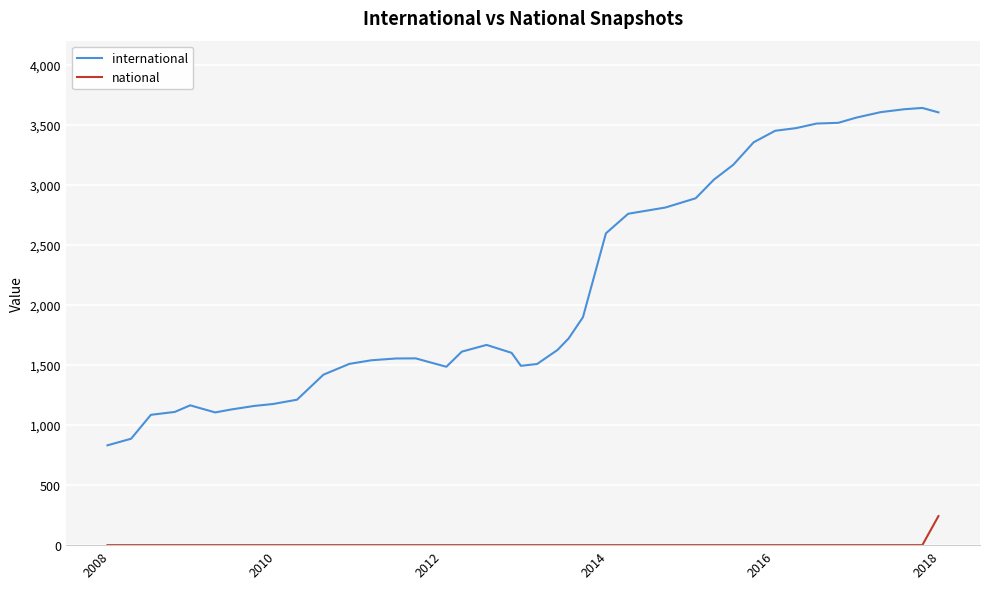

What is the sum of all national values?

242